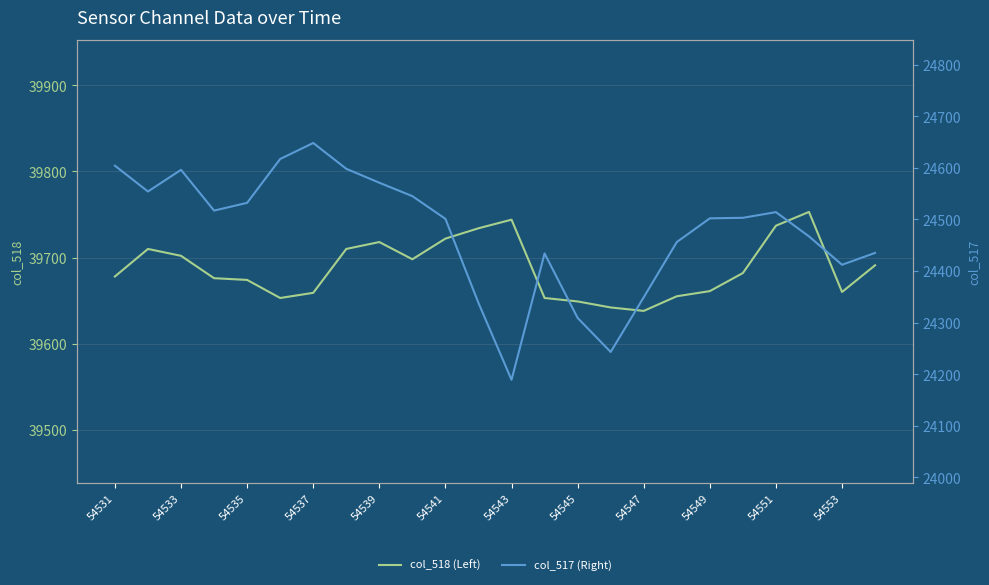

In col_518 (Left), how many points are higher than both neighbors (excluding endpoints)?

4